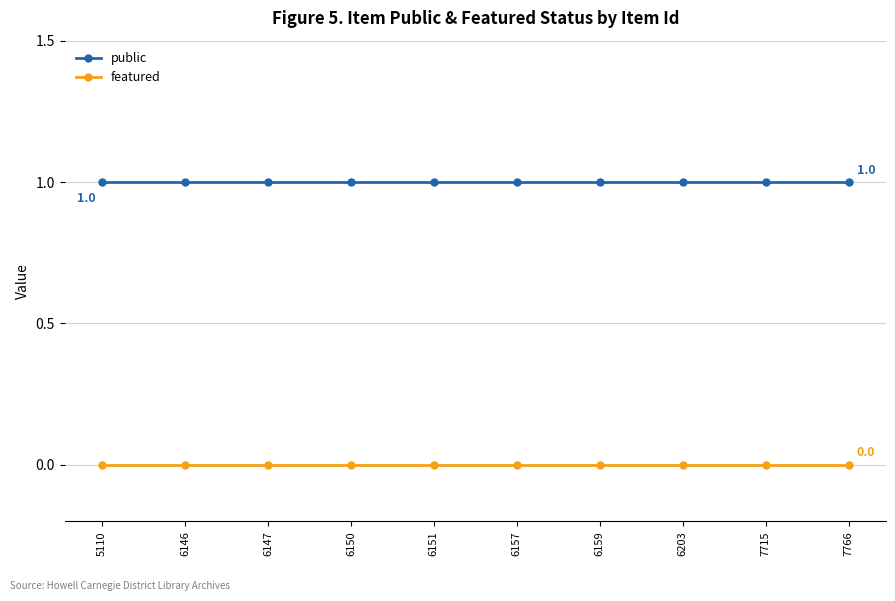

The value of public at 5110 is 0. True or false?

False